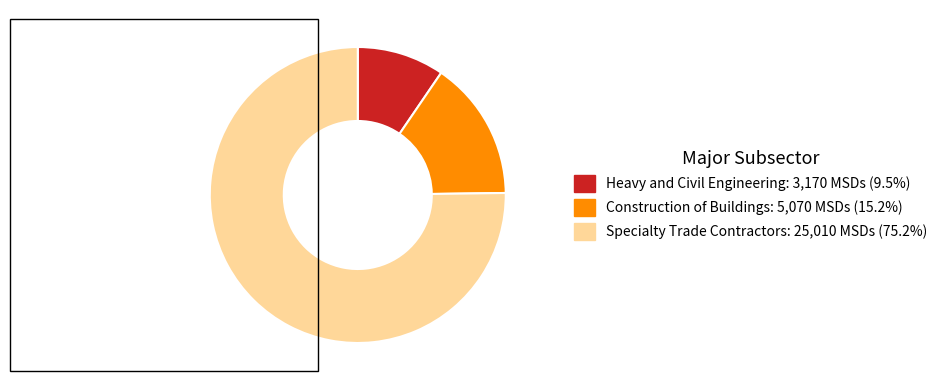

Does any single category account for the majority?

Yes